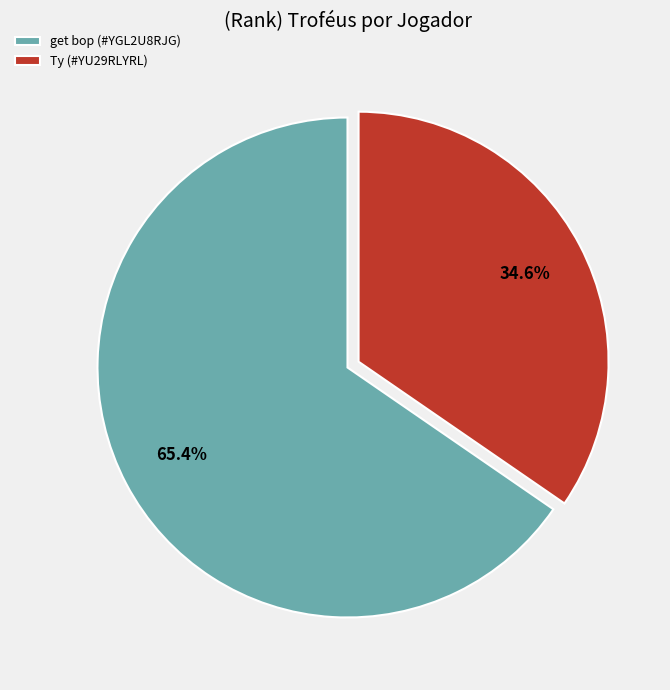

To the nearest percent, what is the average slice percentage?

50%